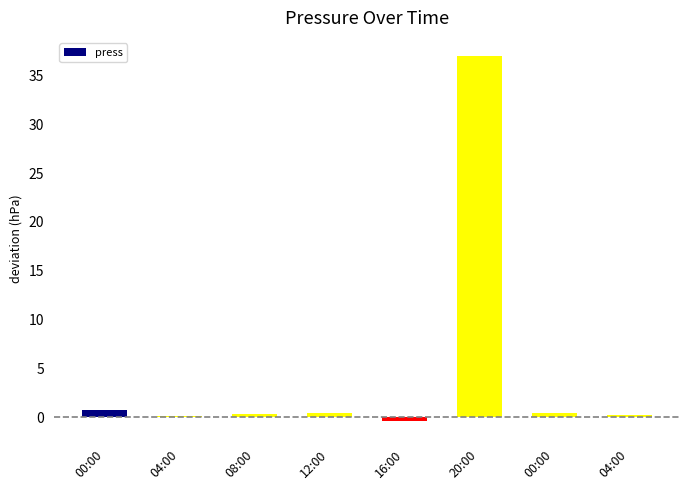

What is the change in value from 00:00 to 20:00?

+36.2